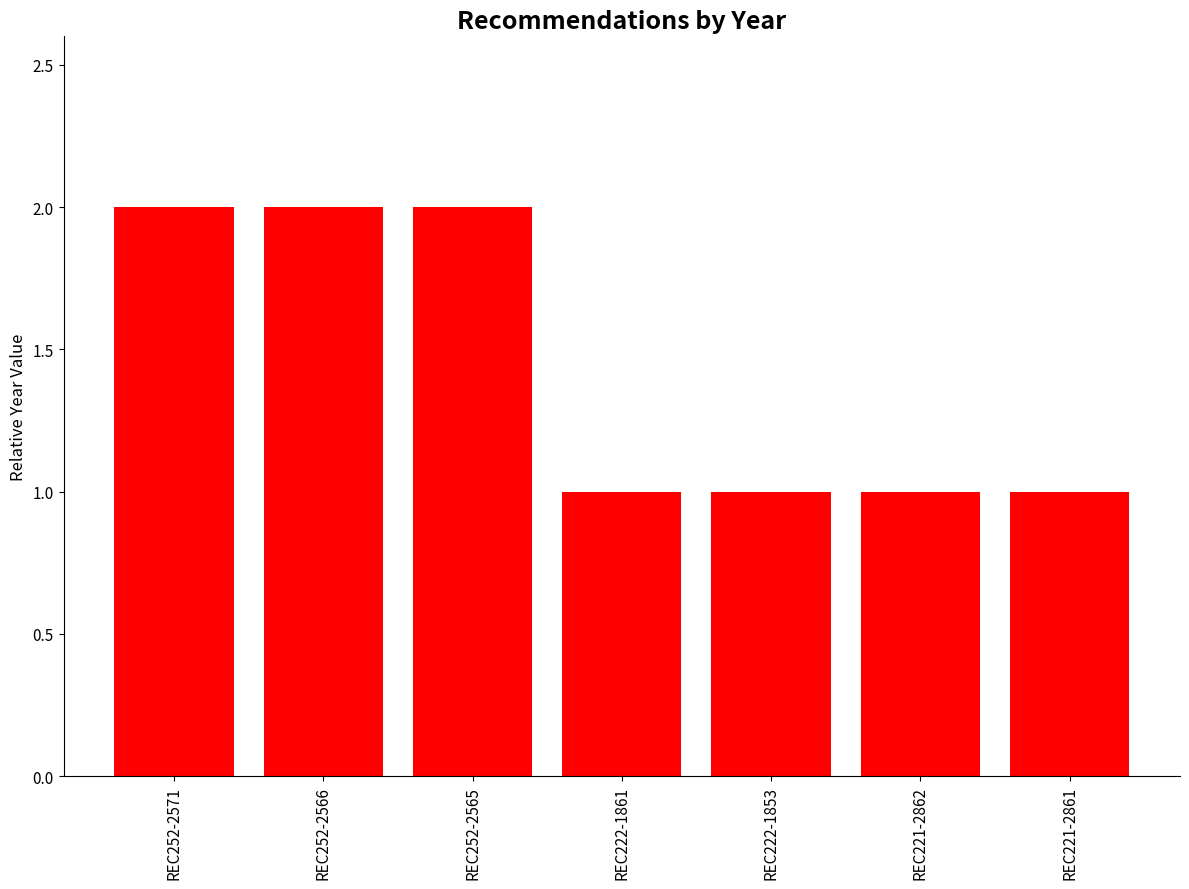

Reading right to left, transcribe all the data shown in this chart.

REC221-2861=1	REC221-2862=1	REC222-1853=1	REC222-1861=1	REC252-2565=2	REC252-2566=2	REC252-2571=2